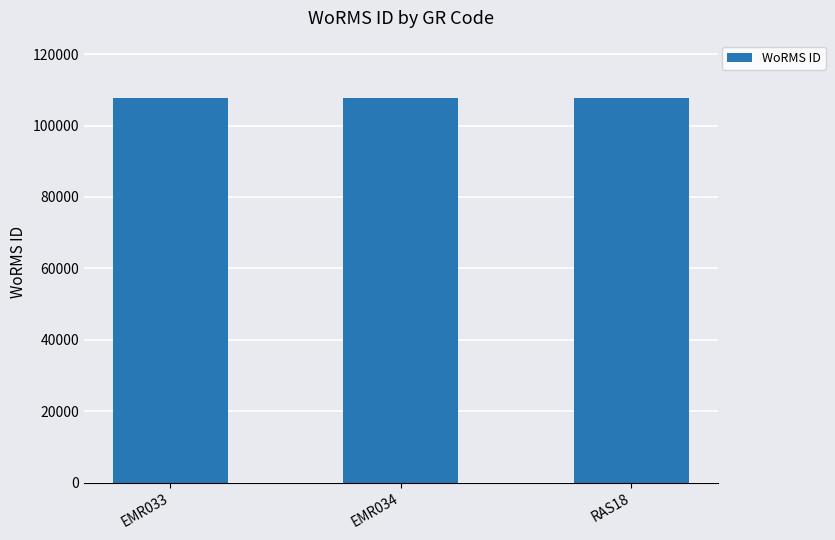

What is the ratio of the value at EMR034 to the value at RAS18?

1.0